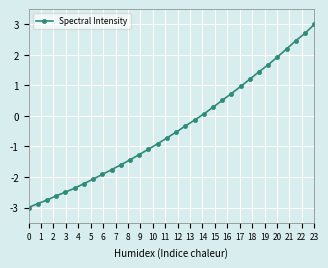

What is the smallest value displayed?

-3.0